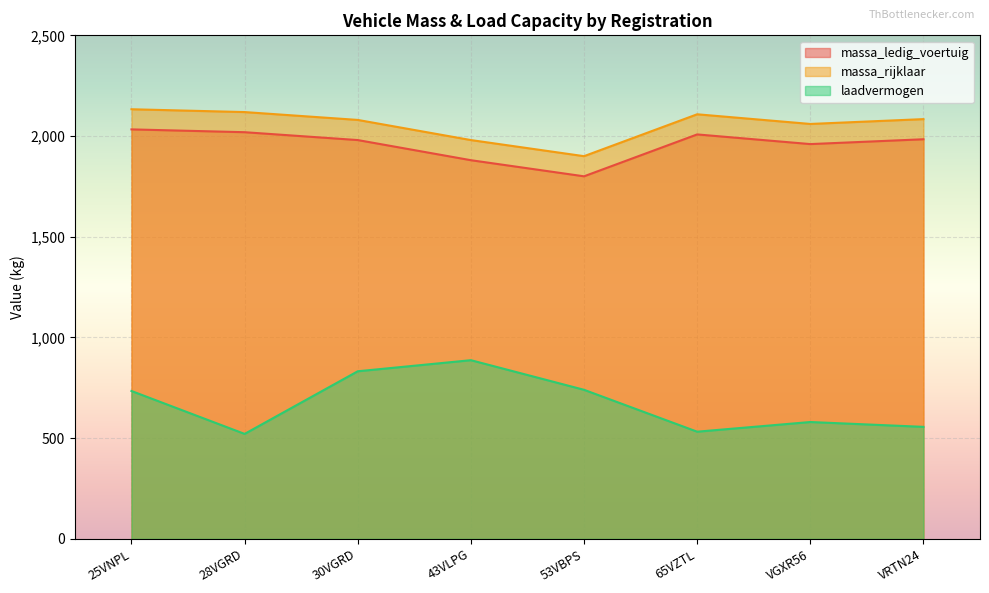

At which category is the sum across all series the highest?

25VNPL